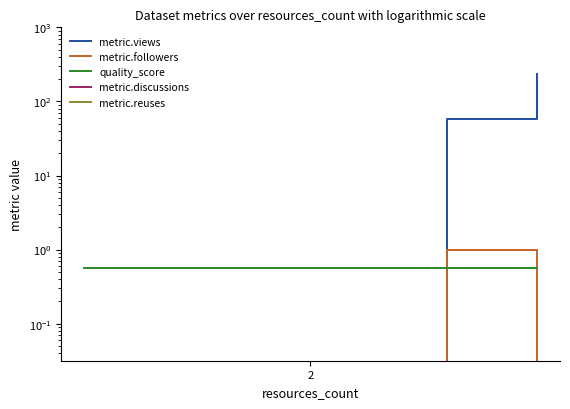

Which series has the largest total across all categories?

metric.views